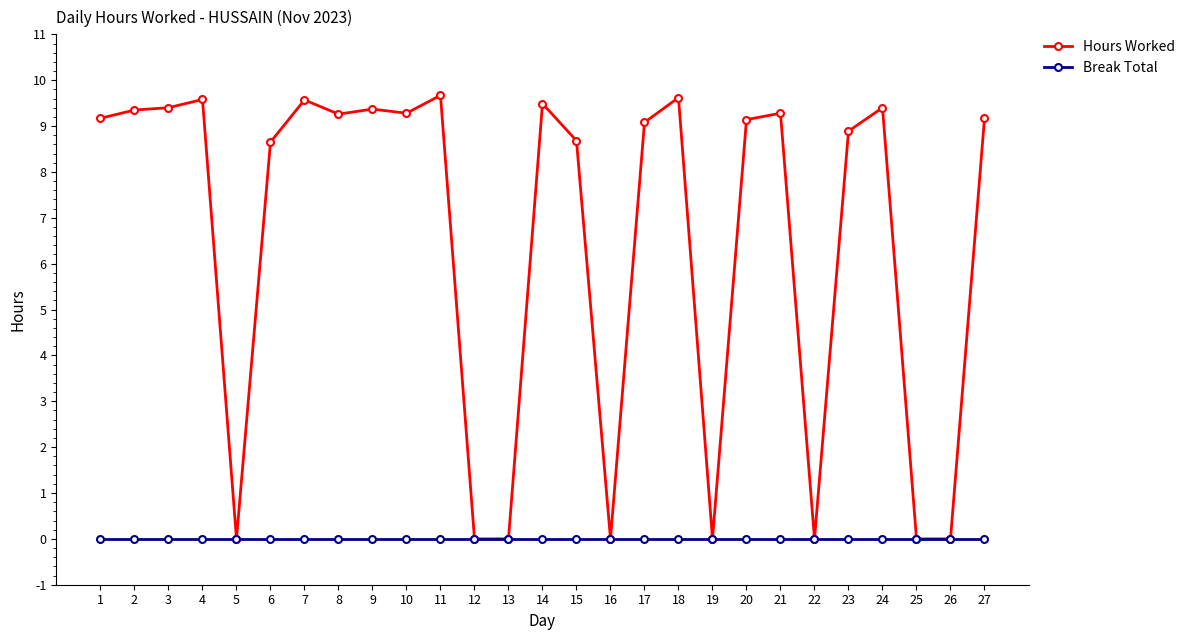

True or false: Hours Worked has more than 2 points higher than both neighbors.

True